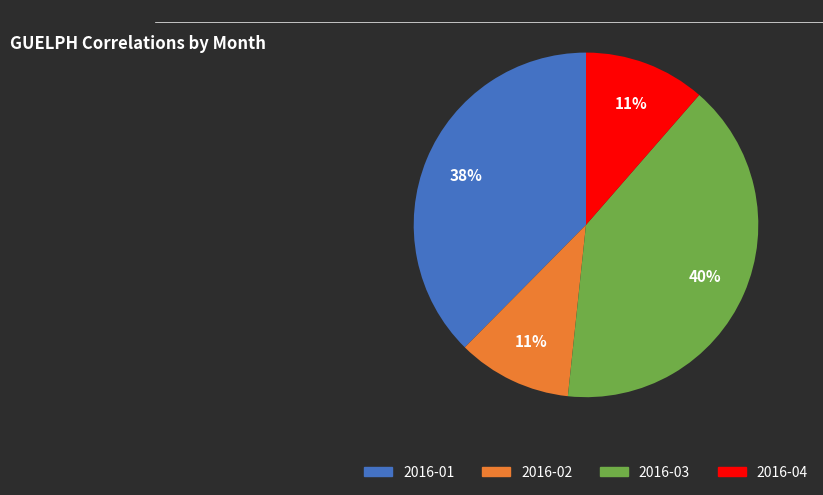

Approximately how many times larger is the value at 2016-04 compared to 2016-01?

0.3